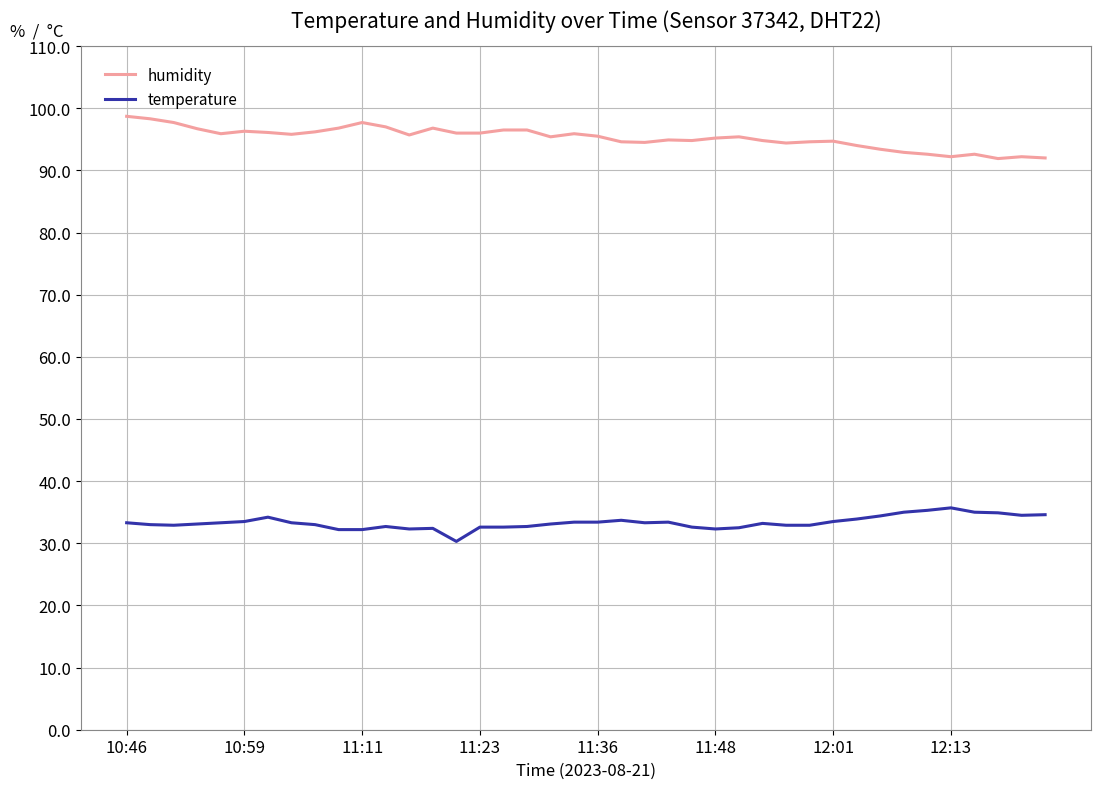

What is the minimum value for temperature?

30.3